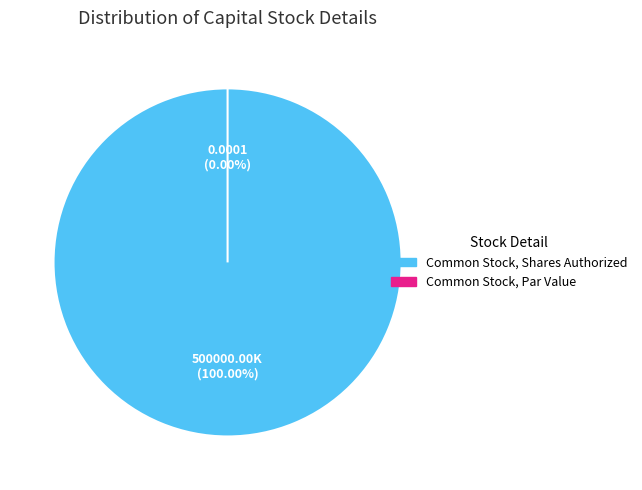

To the nearest percent, what is the average slice percentage?

50%